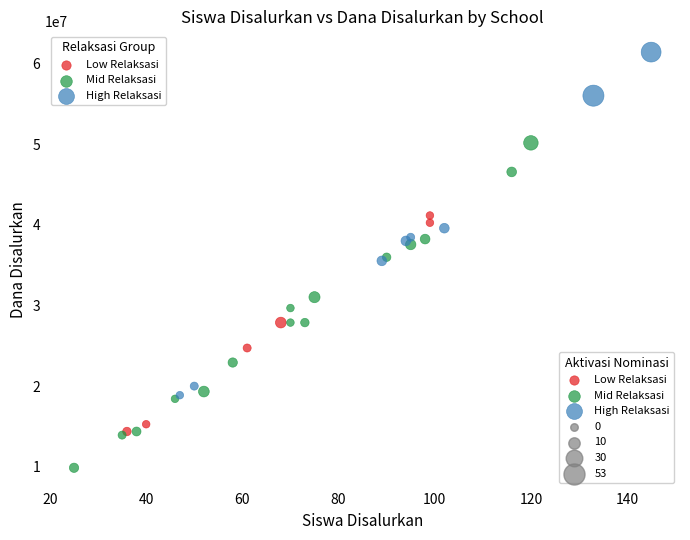

Which series contains the lowest Y value?

Mid Relaksasi